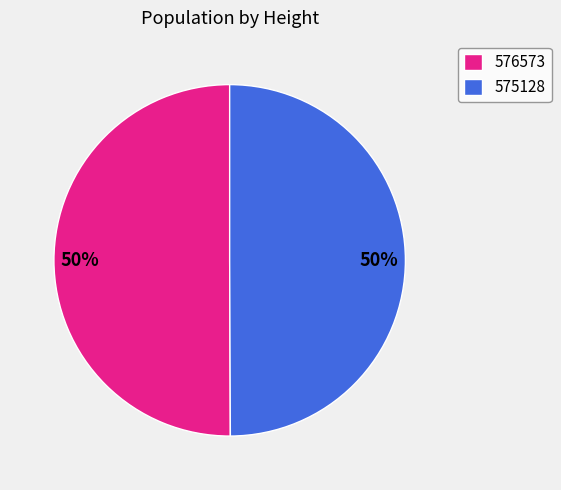

Do 576573 and 575128 together represent more than half of the pie?

Yes